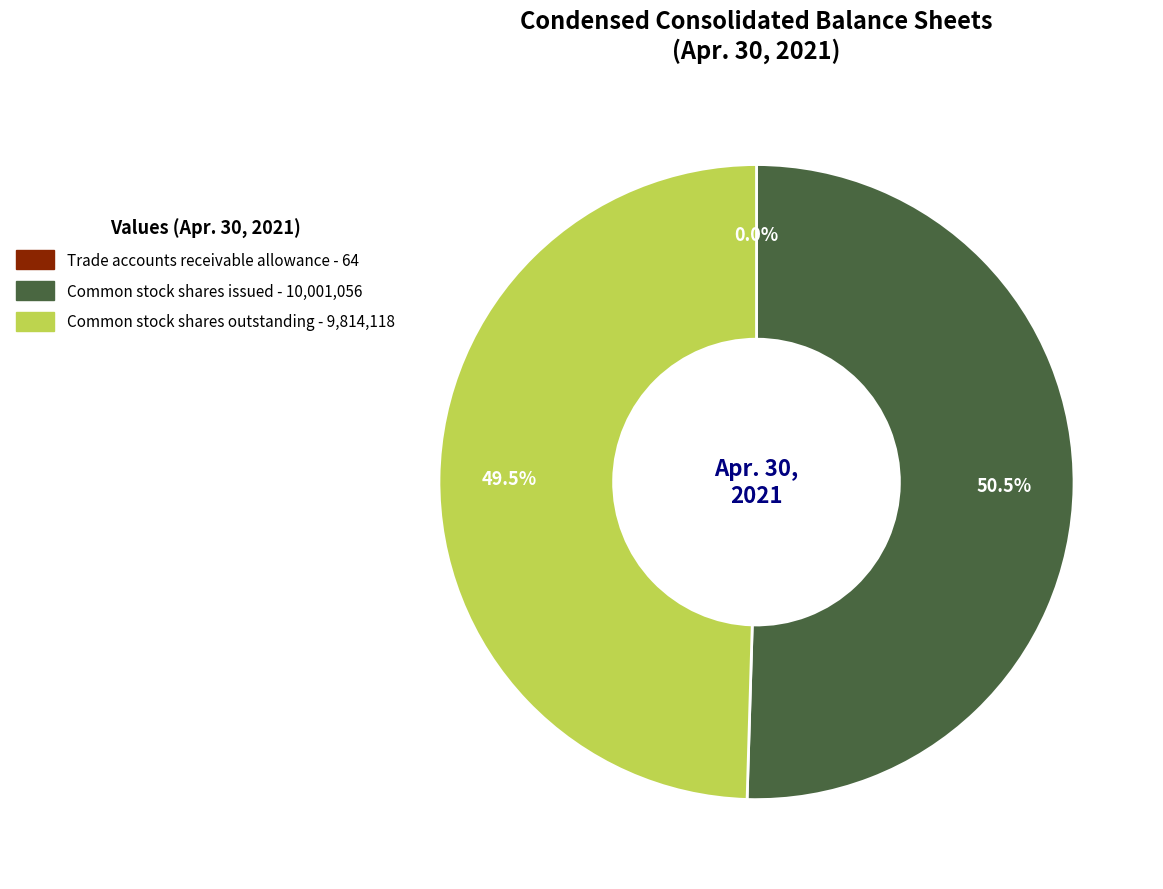

Combined, what portion of the pie is Common stock shares issued and Common stock shares outstanding?

100.0%